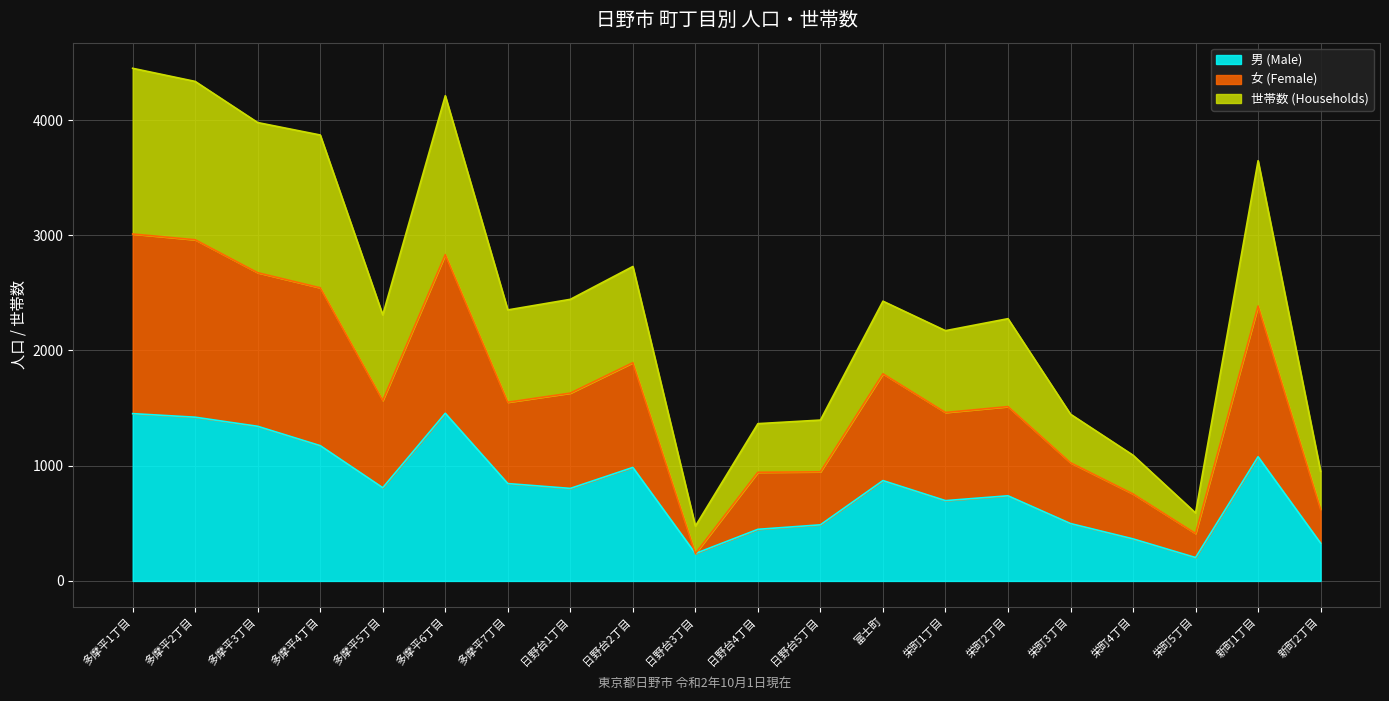

In 女 (Female), how many points are lower than both neighbors (excluding endpoints)?

5